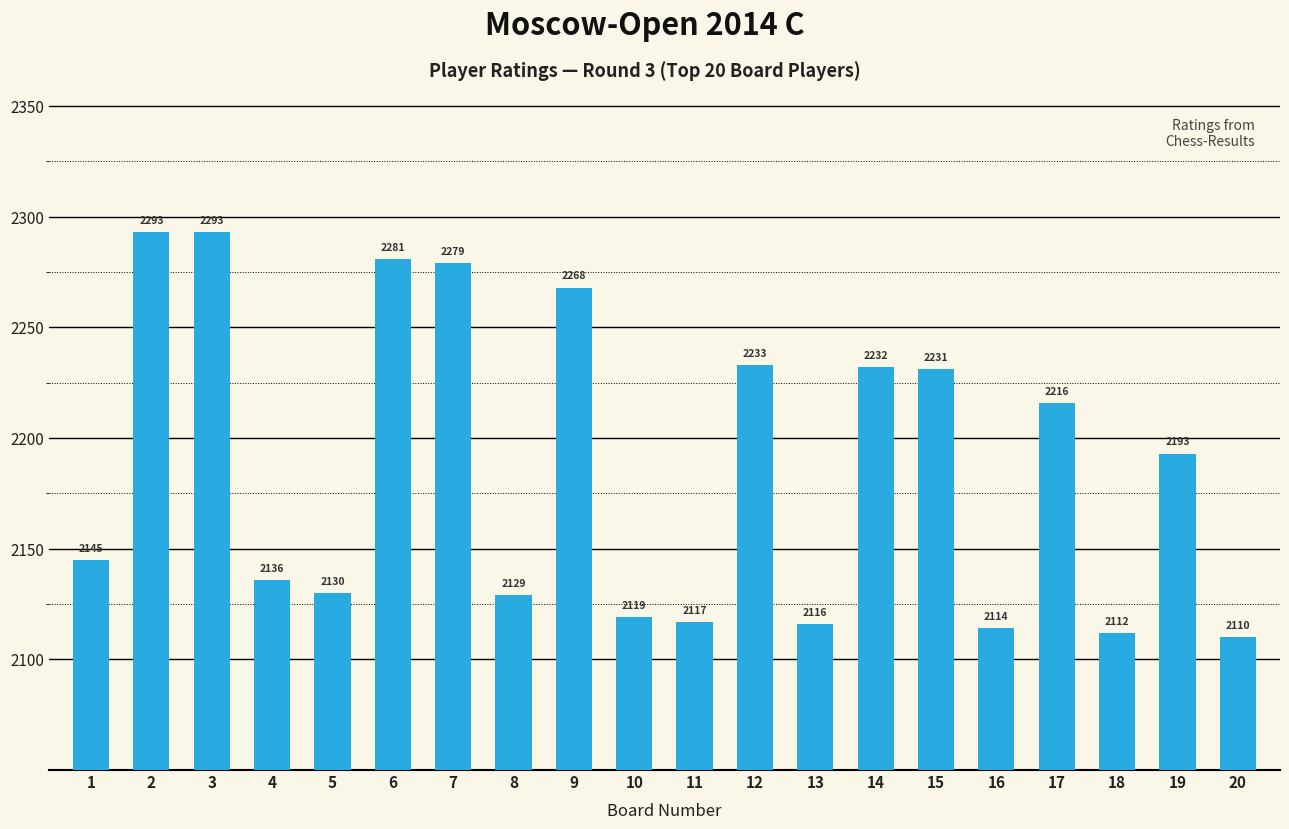

What is the change in value from 12 to 15?

-2